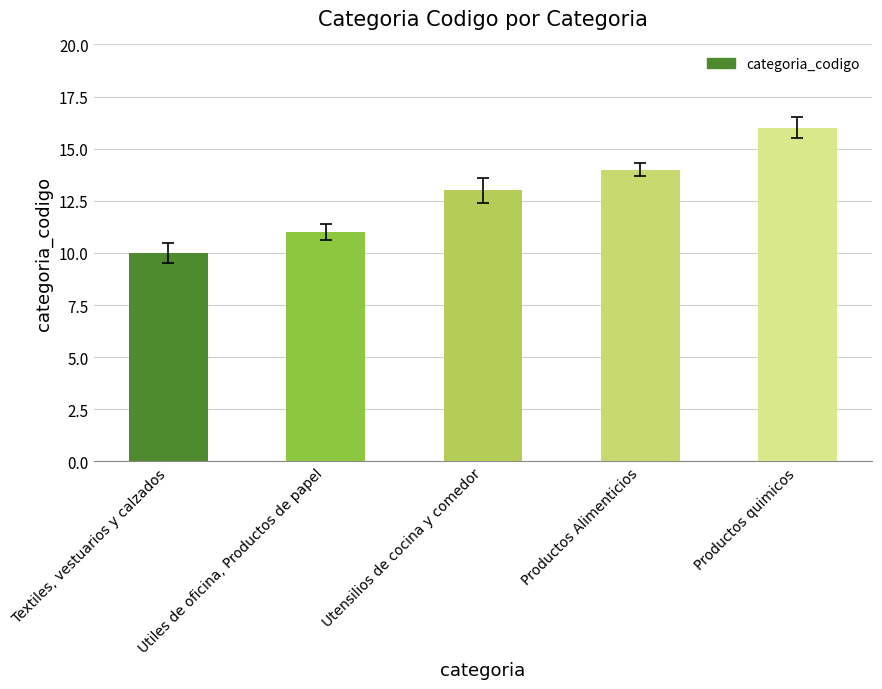

What is the sum of the values at Productos Alimenticios and Utensilios de cocina y comedor?

27